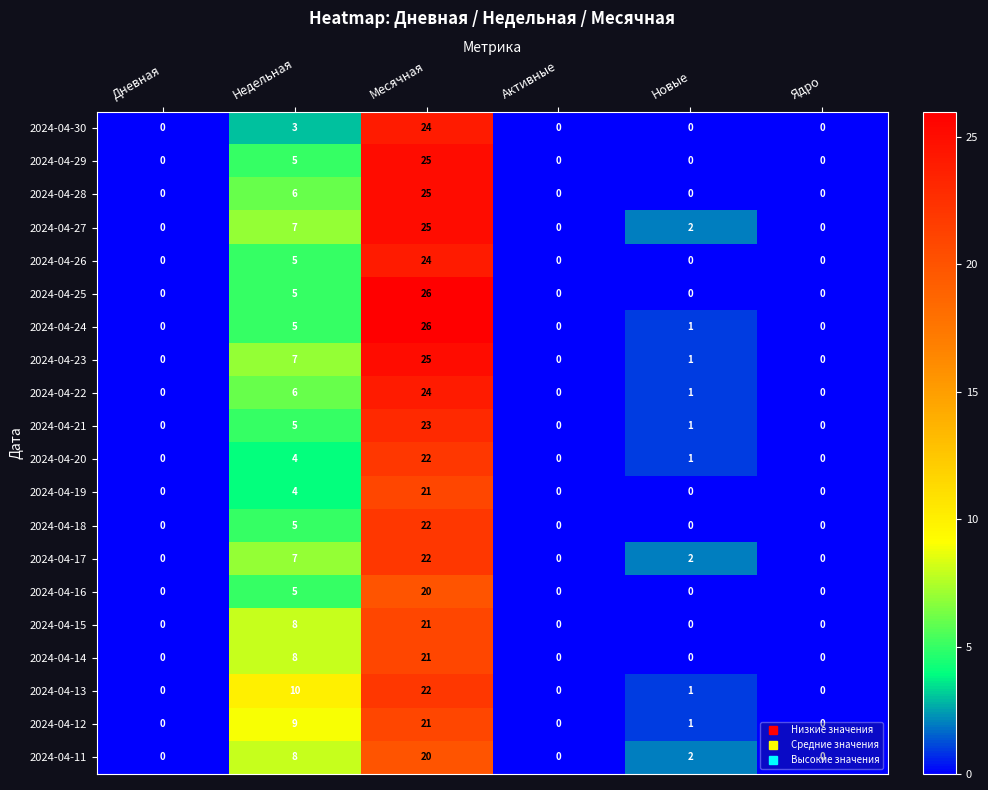

At which category is the sum across all series the highest?

Месячная